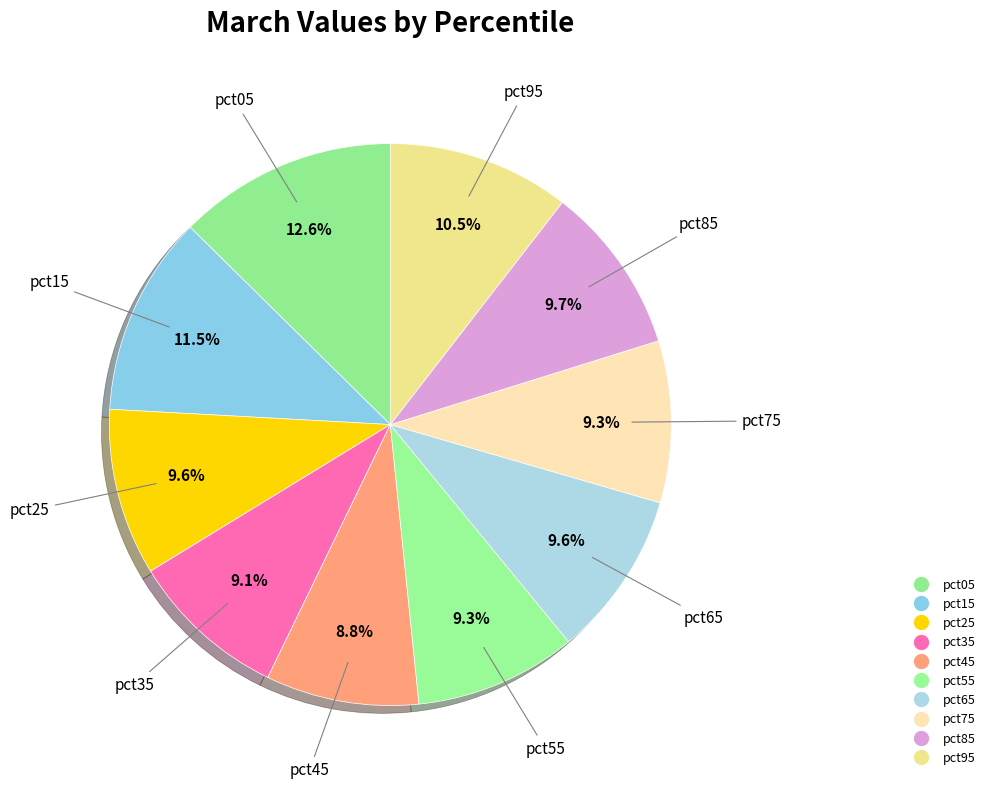

How many segments does this pie chart have?

10